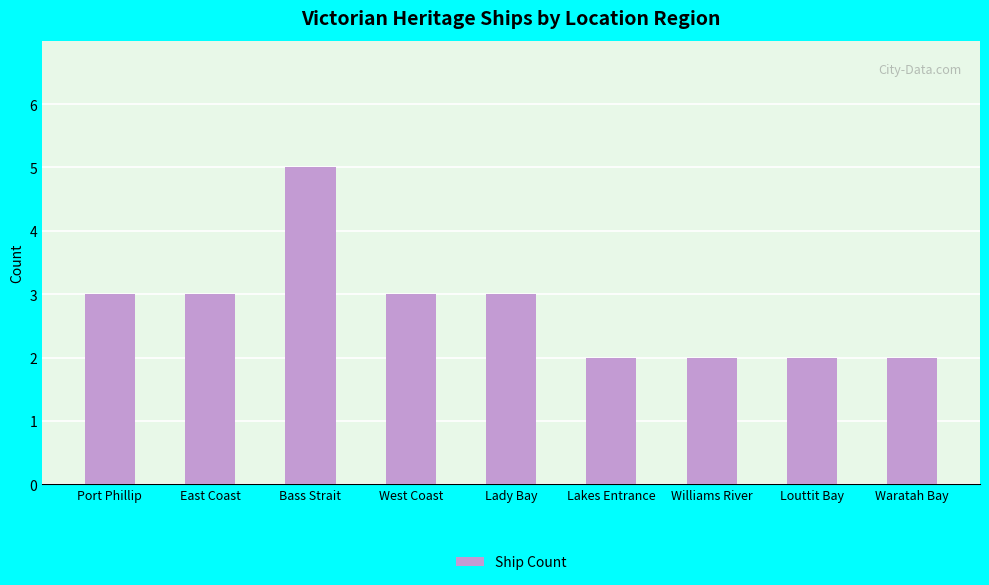

What is the label of the 7th bar from the right?

Bass Strait